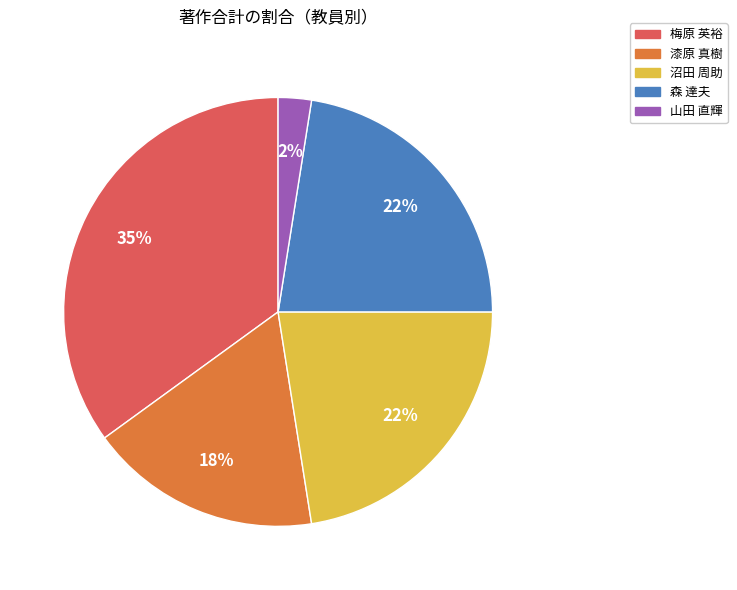

Count the number of slices in the pie.

5